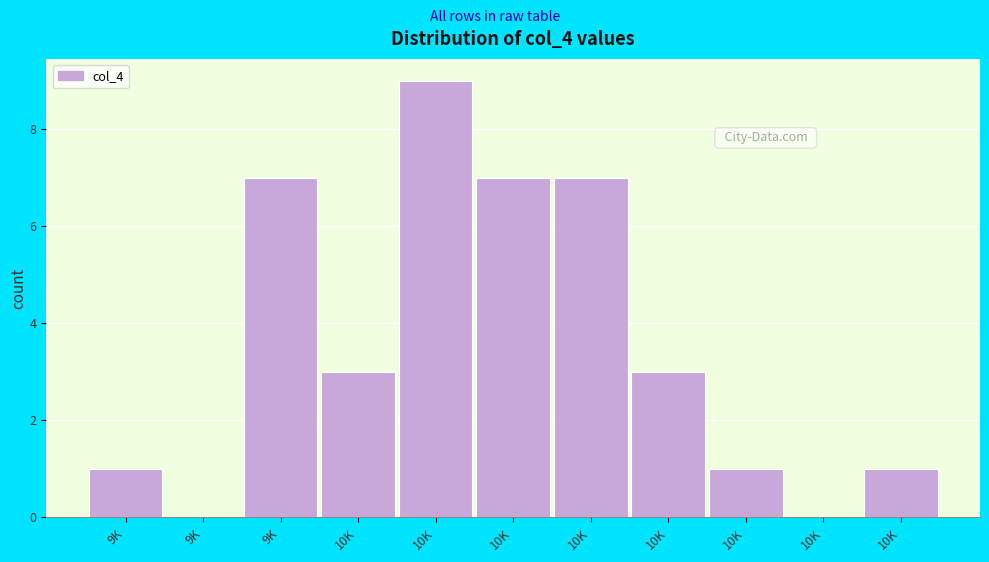

Count the number of categories in the chart.

11